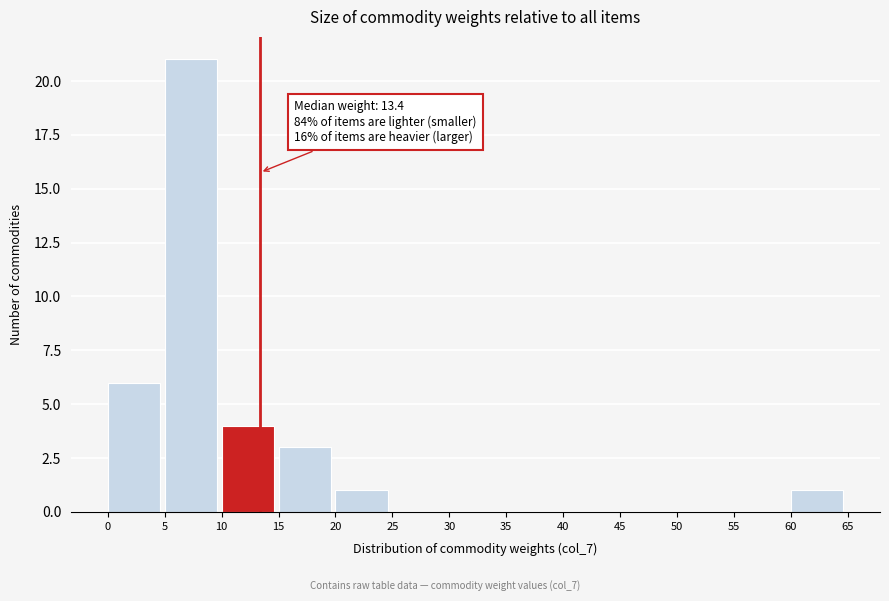

Which range on the x-axis has the tallest bar?

5 to 10